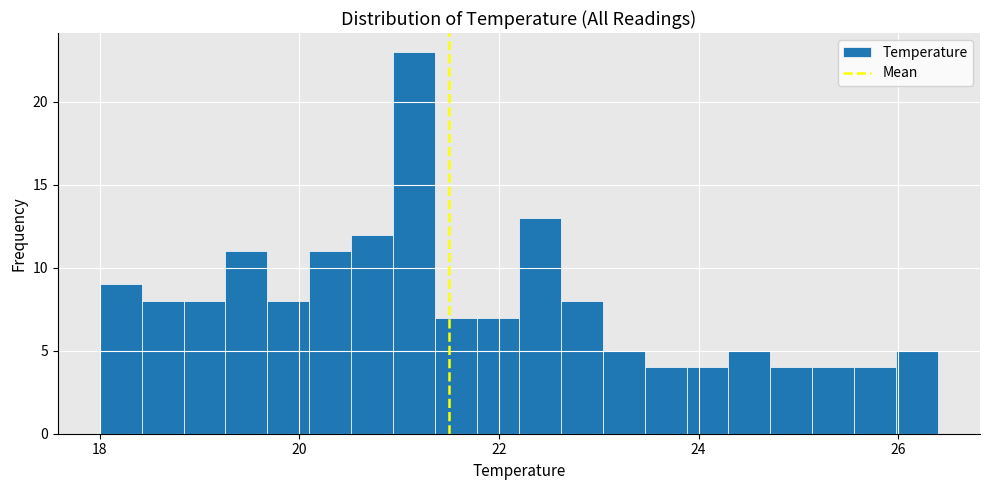

Read against the x-axis, roughly where is the centre of the tallest bar?

21.2